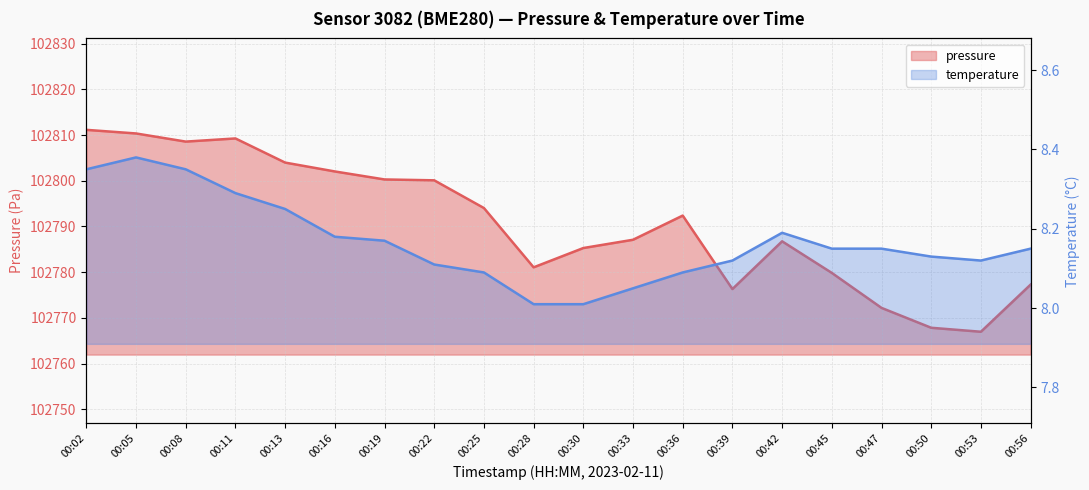

Which series changed the most between 00:11 and 00:19?

pressure